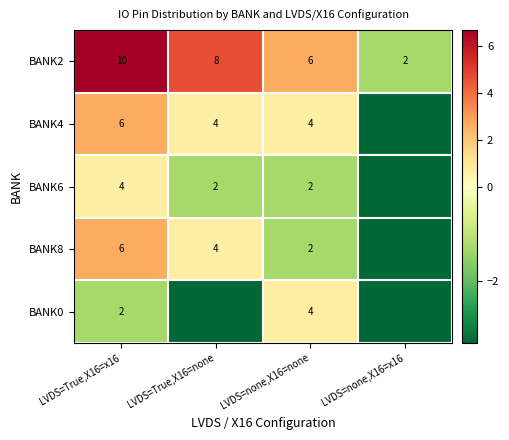

Is it true that BANK8 equals 5.3 at LVDS=True,X16=none?

False